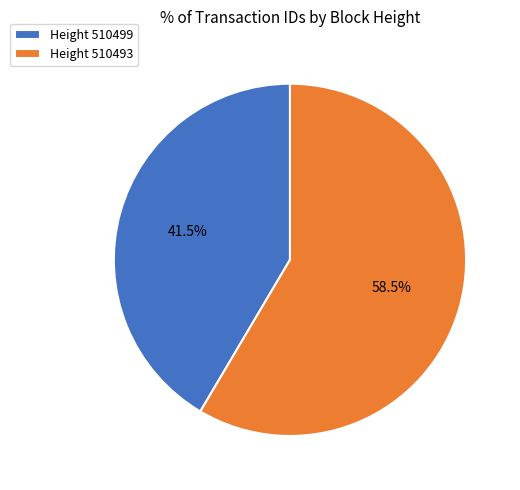

Which has a higher value, Height 510493 or Height 510499?

Height 510493